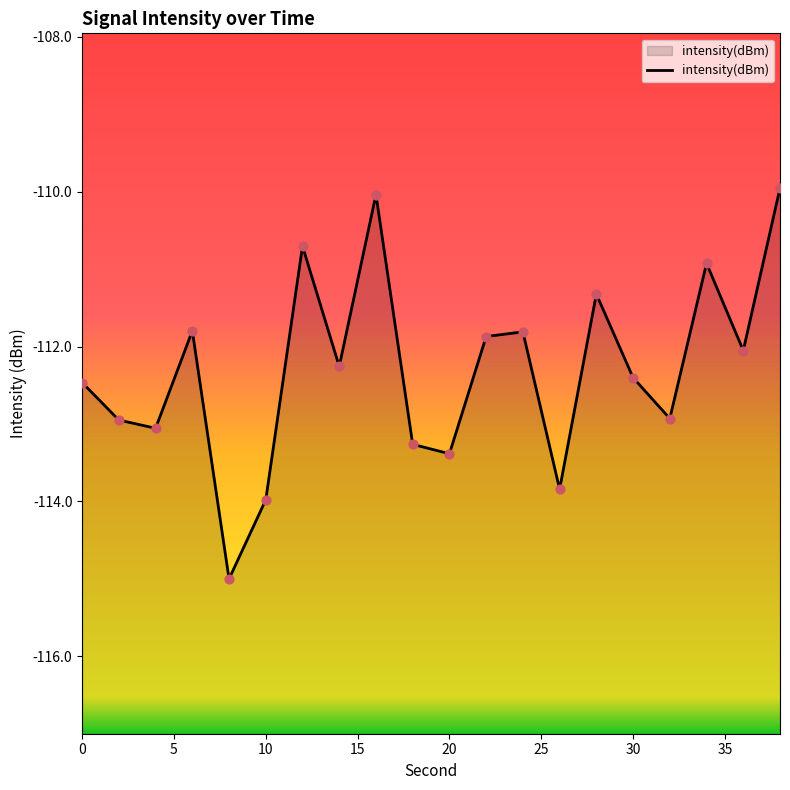

What is the change in value from 32 to 34?

+2.0